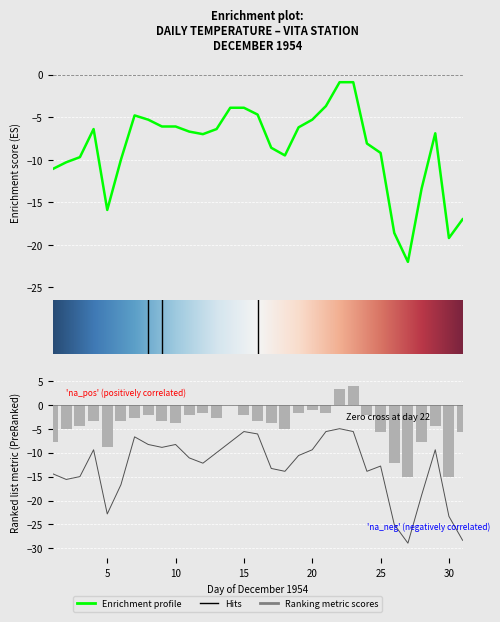

Count the number of data series in this chart.

3